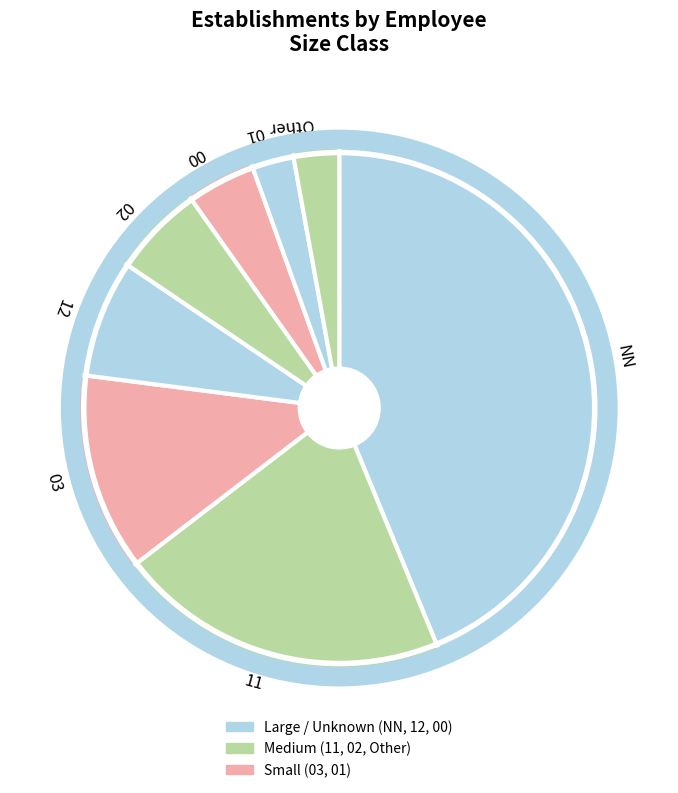

The 01 slice represents 14% of the pie. True or false?

False